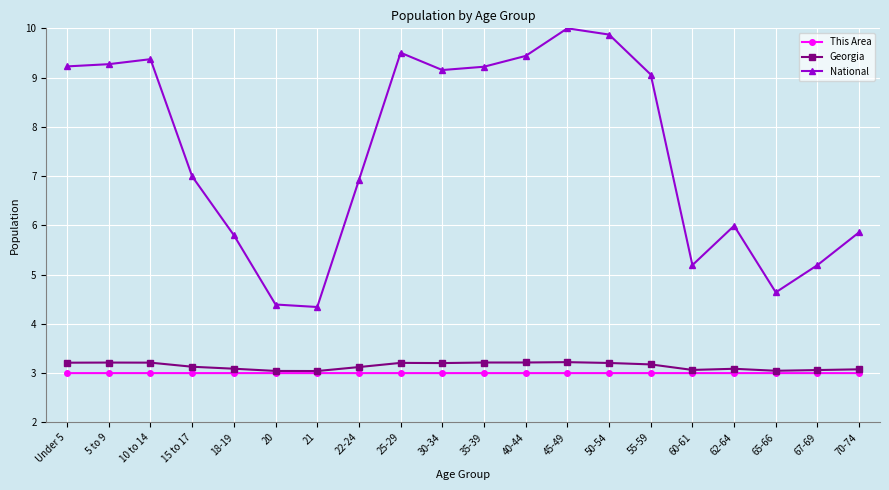

Which series changed the most between 40-44 and 70-74?

National